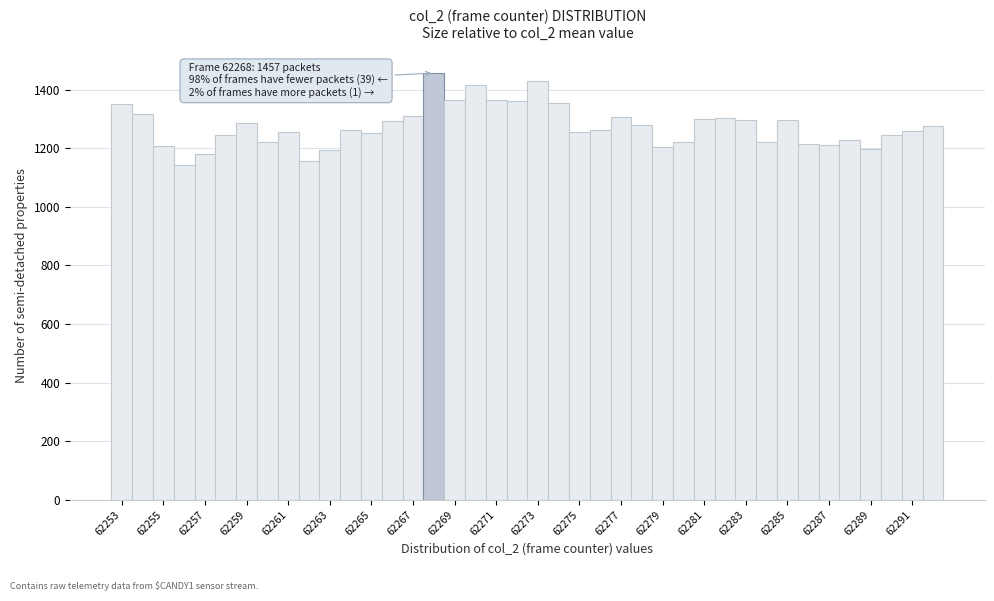

Which range on the x-axis has the tallest bar?

62267.5 to 62268.5